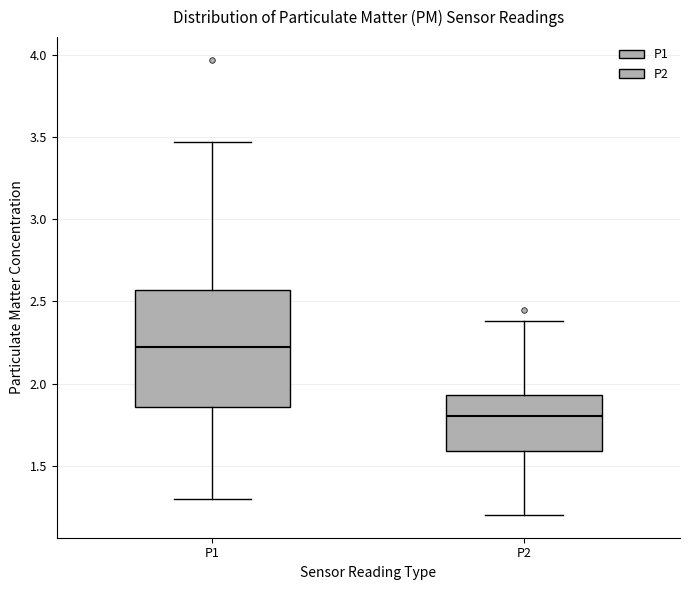

Reading left to right, read every box against the y-axis: the position of its median line, the range the box covers, and the ends of its whiskers. The values are not printed on the chart, so give them approximately, as read against the axis.

P1: median 2.25, box 1.85 to 2.55, whiskers 1.30 to 3.45
P2: median 1.80, box 1.60 to 1.95, whiskers 1.20 to 2.40